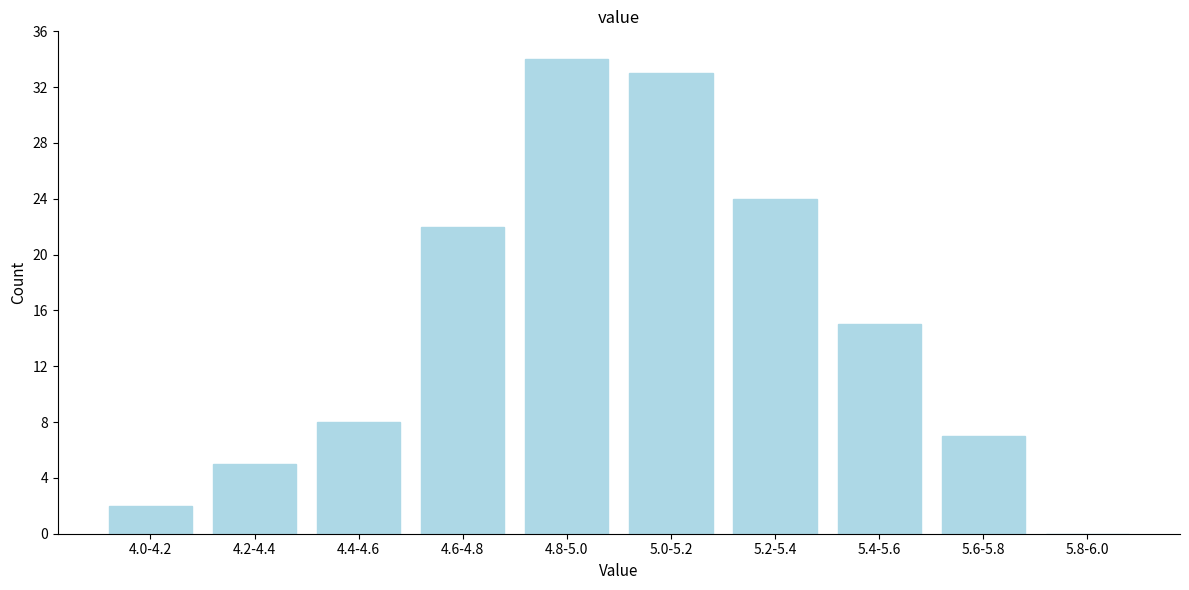

Reading left to right, transcribe all the data shown in this chart.

4.0-4.2=2	4.2-4.4=5	4.4-4.6=8	4.6-4.8=22	4.8-5.0=34	5.0-5.2=33	5.2-5.4=24	5.4-5.6=15	5.6-5.8=7	5.8-6.0=0